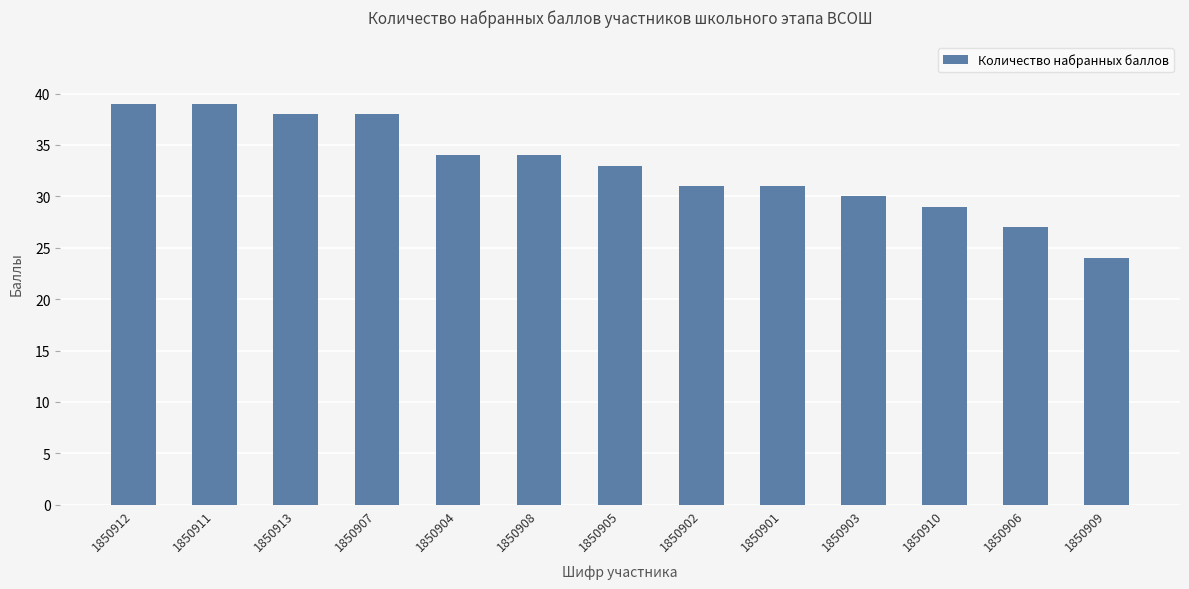

The value at 1850902 is 19. True or false?

False